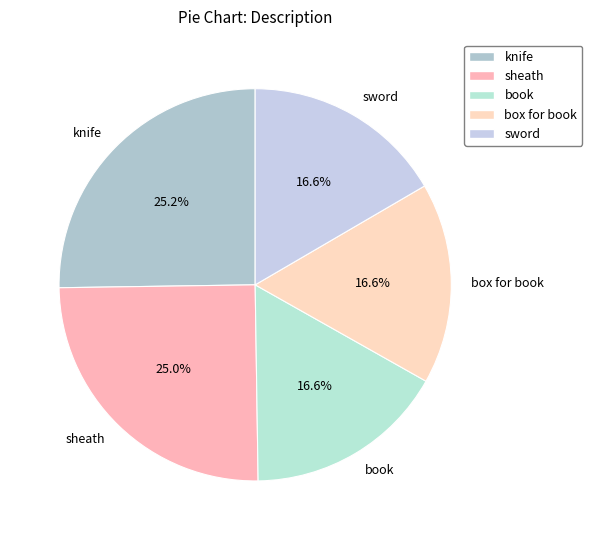

Is it true that sword is 17% of the pie?

True